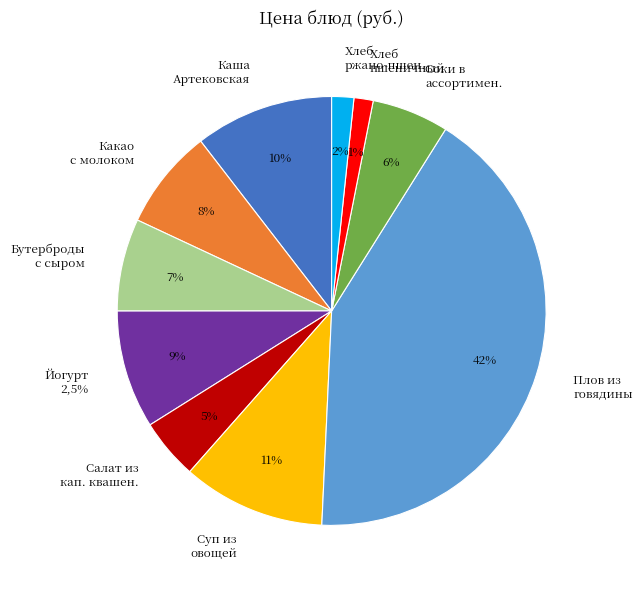

Is there any slice that represents more than half of the pie?

No